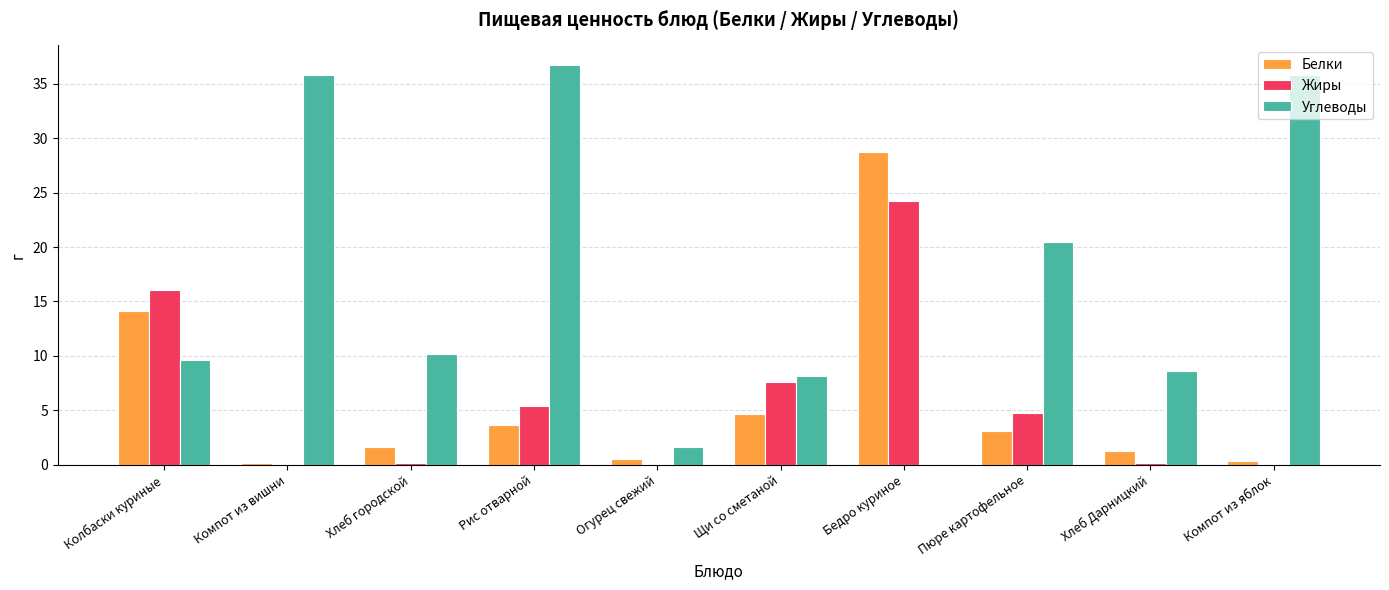

Are the bars grouped side by side (vs. stacked)?

Yes